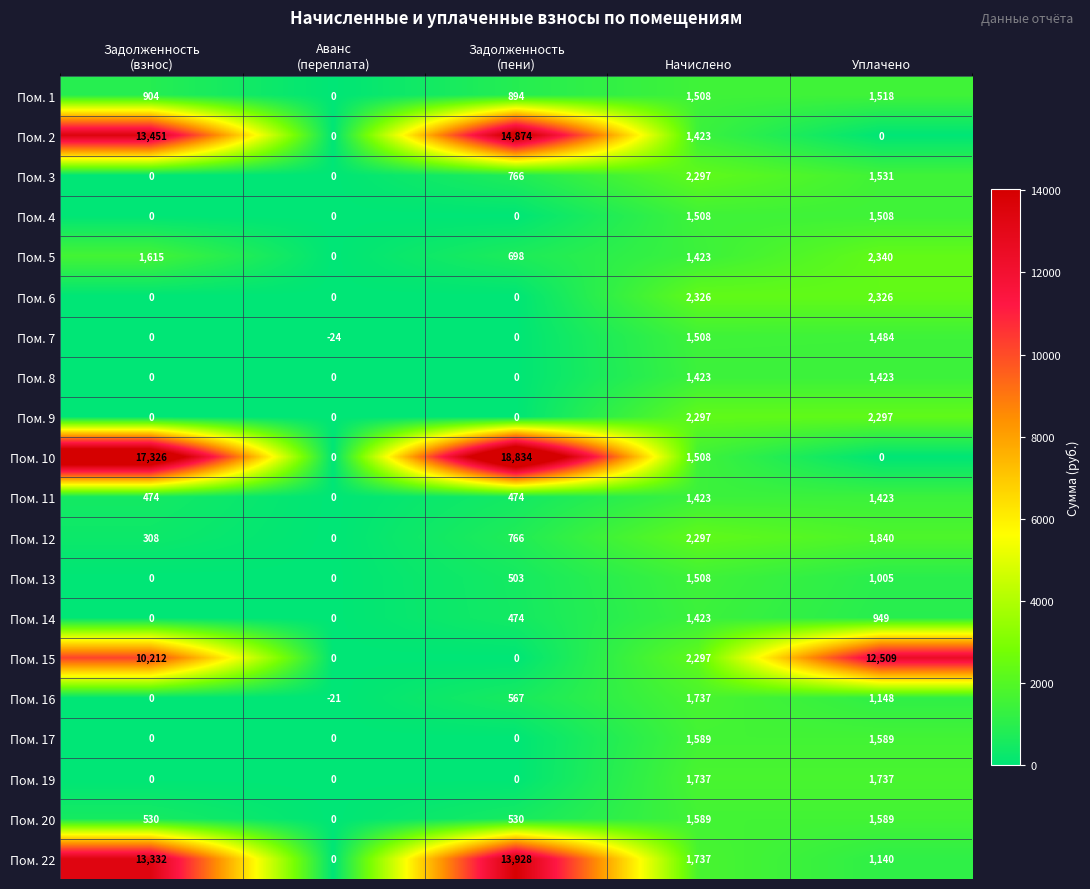

How many data points does each series have?

5